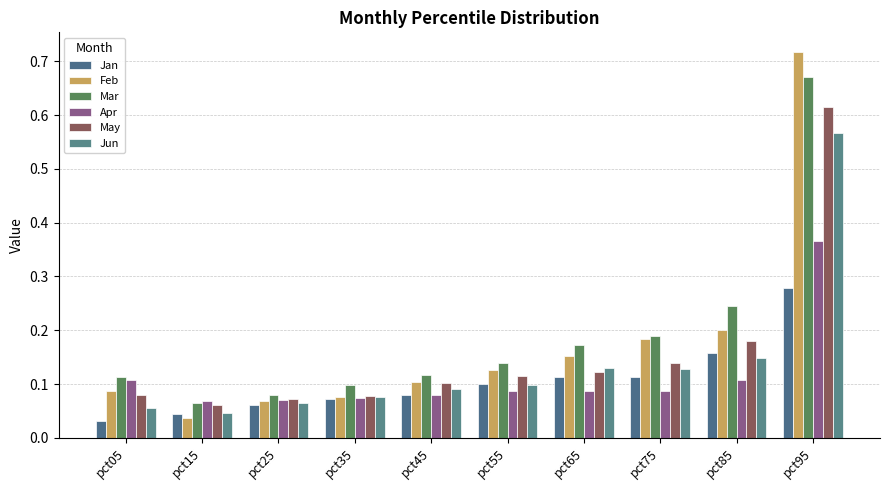

Count the number of categories in the chart.

10